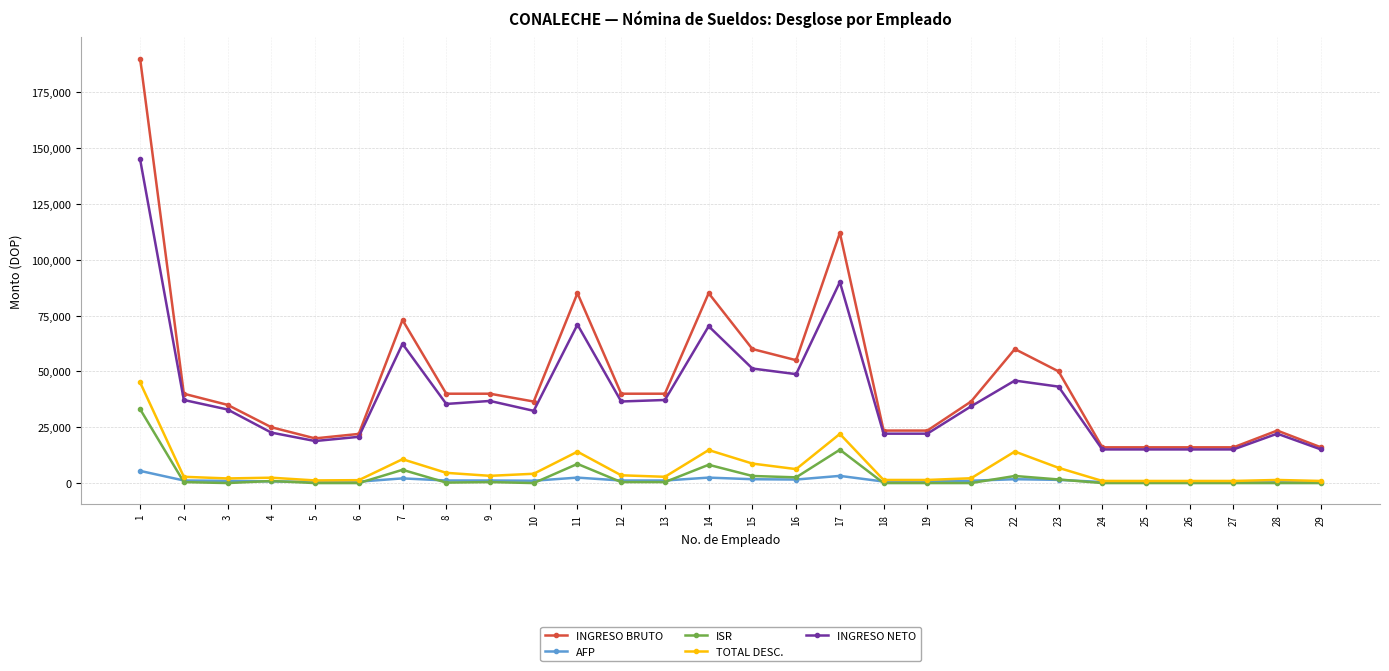

At which category is the sum across all series the highest?

1